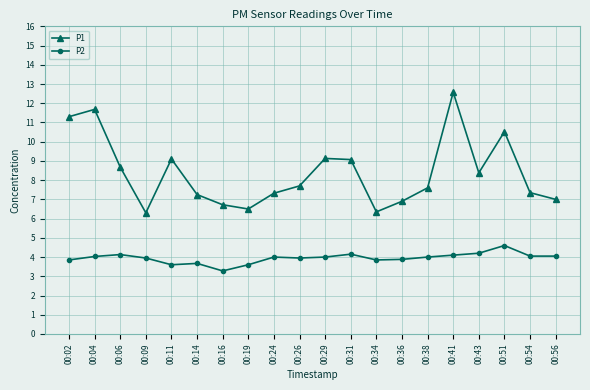

The value of P2 at 00:14 is 3.7. True or false?

True